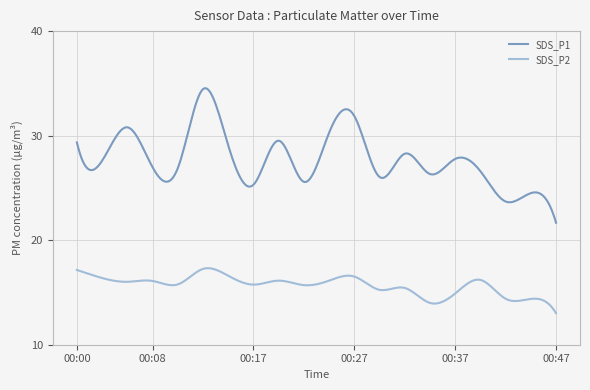

What is the minimum value for SDS_P1?

21.7